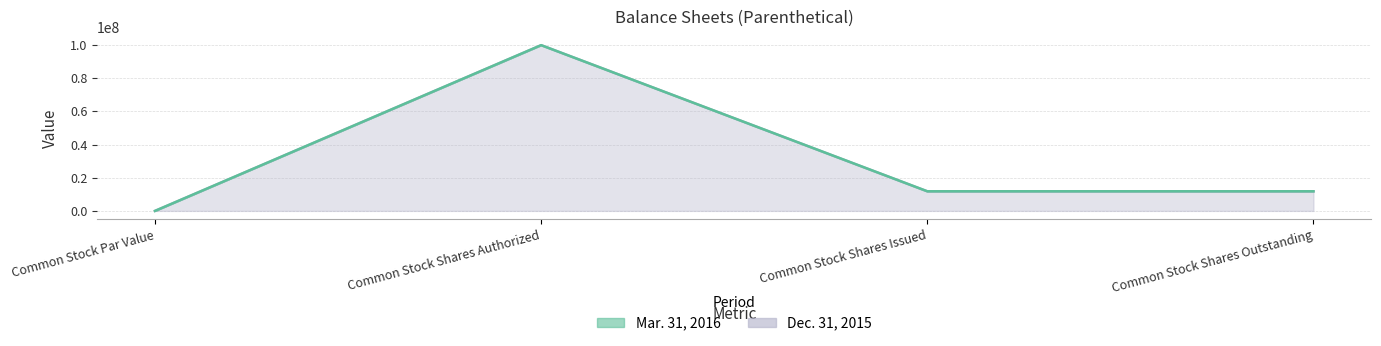

At how many categories does at least one series exceed 3794817?

3